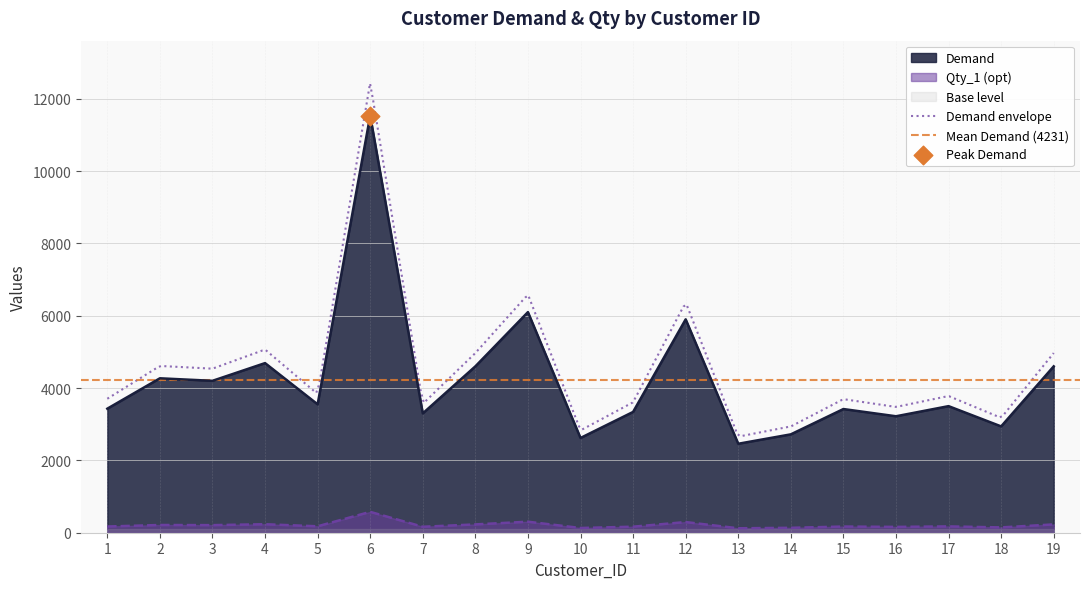

Which series has the largest total across all categories?

Demand